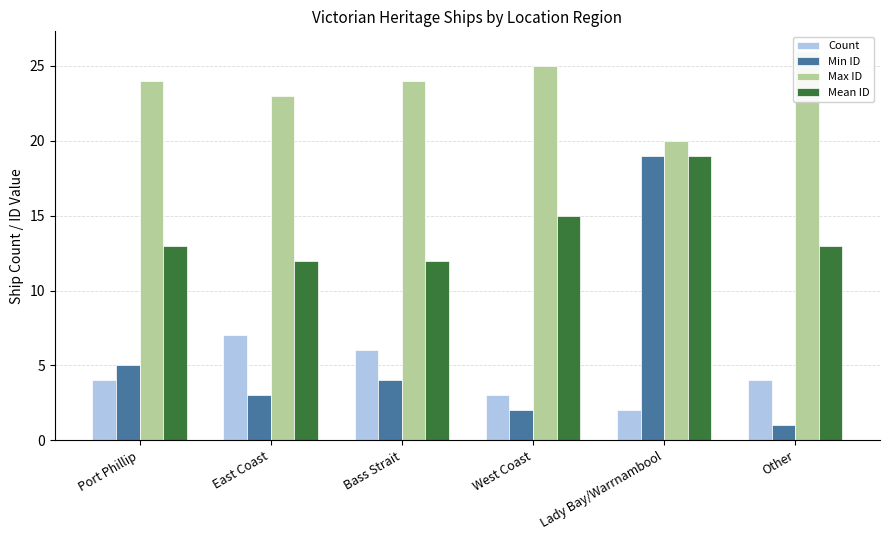

Read the Max ID value at Port Phillip.

24